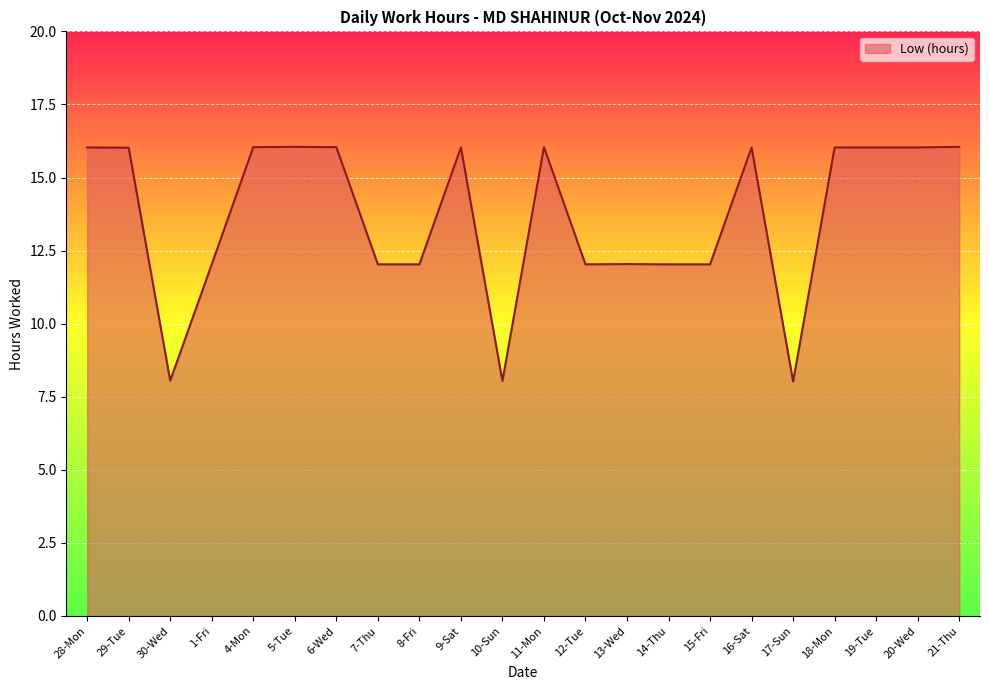

How many categories are shown in the chart?

22